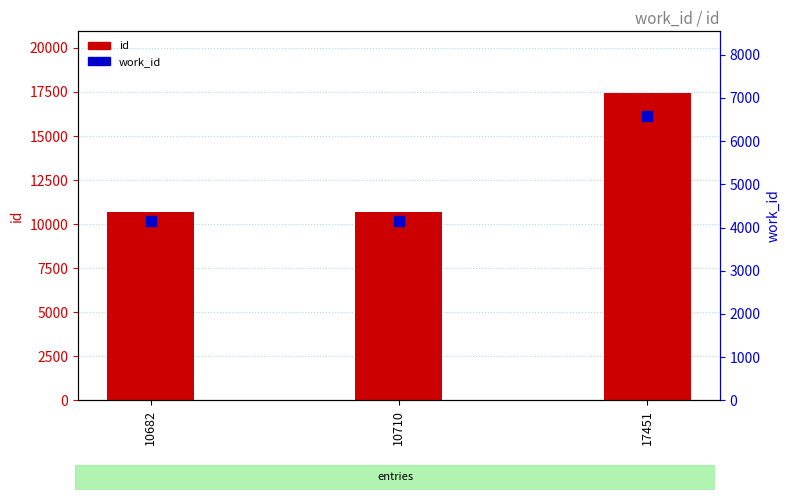

Which series reaches the minimum Y coordinate?

work_id